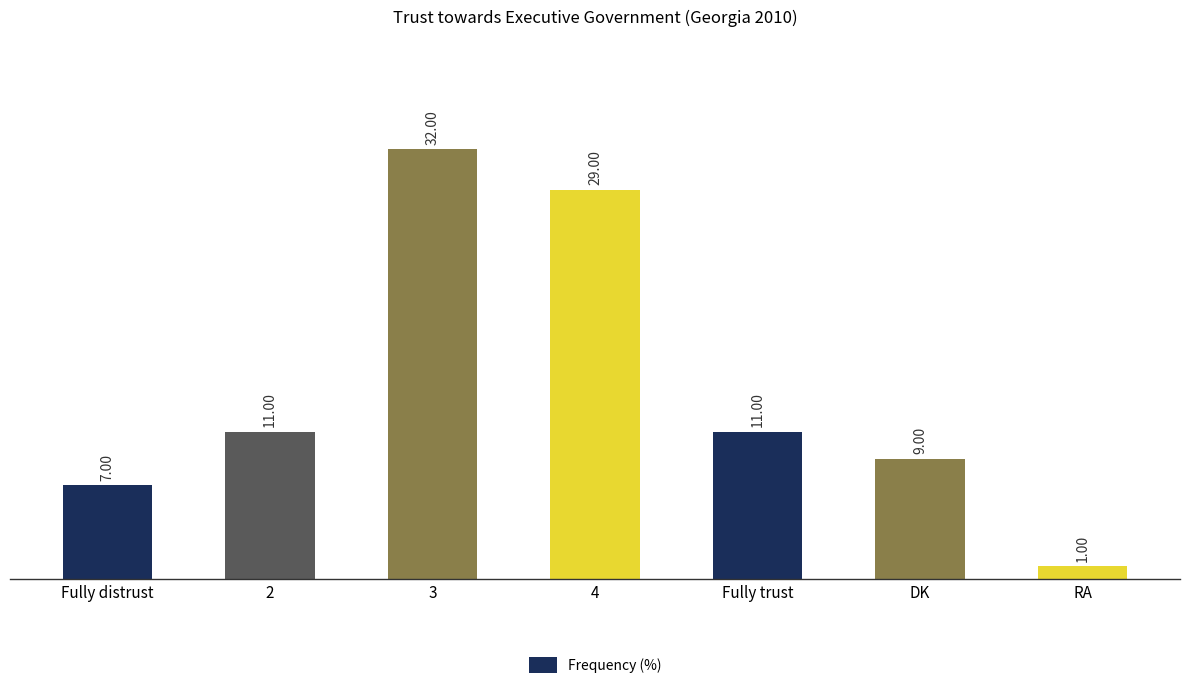

Reading left to right, what are all the values shown in this chart?

7	11	32	29	11	9	1